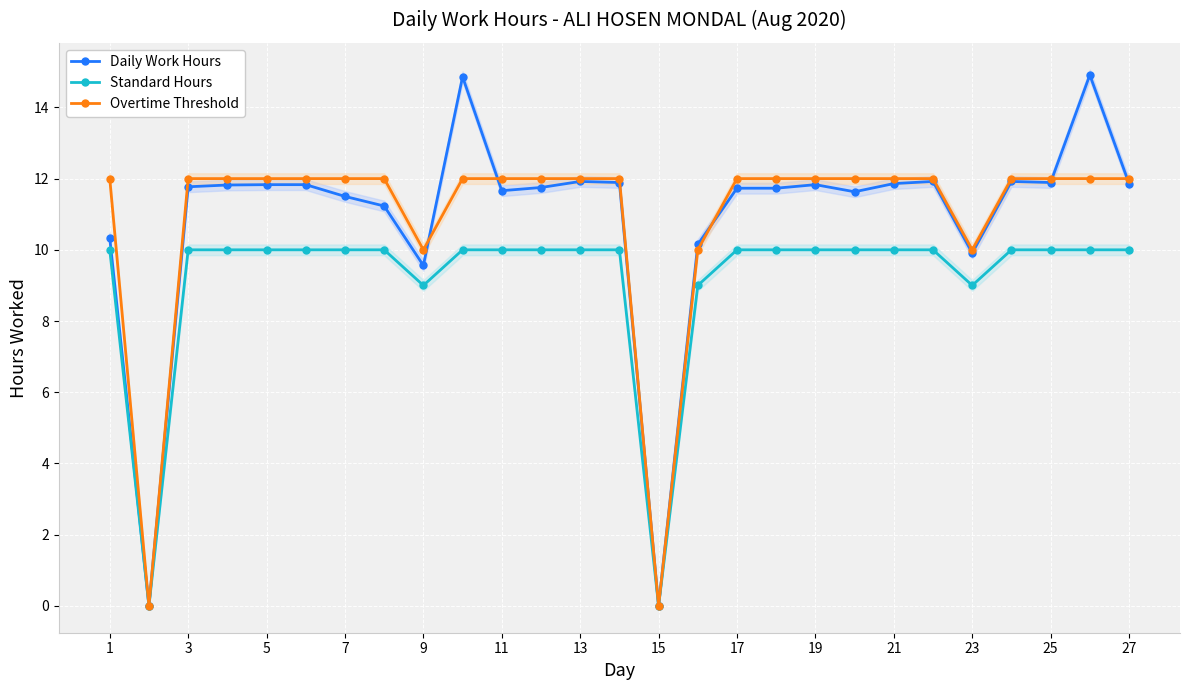

Reading right to left, what are all the values shown in this chart?

Daily Work Hours: 11.9	14.9	11.9	11.9	9.9	11.9	11.9	11.6	11.8	11.7	11.7	10.2	0.0	11.9	11.9	11.8	11.7	14.9	9.6	11.2	11.5	11.8	11.8	11.8	11.8	0.0	10.3
Standard Hours: 10.0	10.0	10.0	10.0	9.0	10.0	10.0	10.0	10.0	10.0	10.0	9.0	0.0	10.0	10.0	10.0	10.0	10.0	9.0	10.0	10.0	10.0	10.0	10.0	10.0	0.0	10.0
Overtime Threshold: 12.0	12.0	12.0	12.0	10.0	12.0	12.0	12.0	12.0	12.0	12.0	10.0	0.0	12.0	12.0	12.0	12.0	12.0	10.0	12.0	12.0	12.0	12.0	12.0	12.0	0.0	12.0